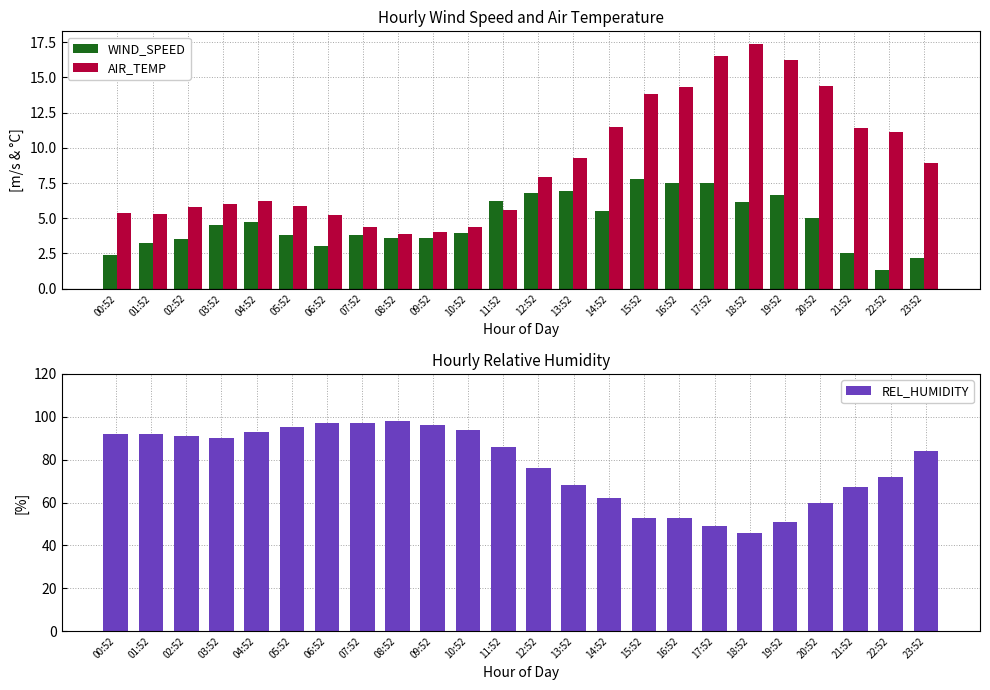

Between 09:52 and 20:52, which is larger?

20:52